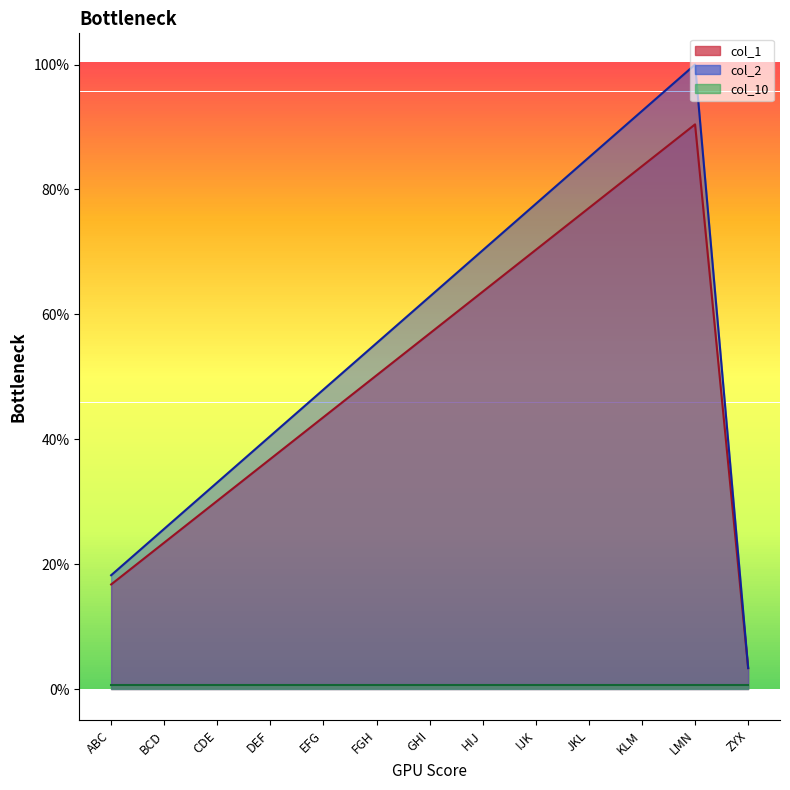

What is the difference between the second highest and minimum values in the col_1 series?

0.8